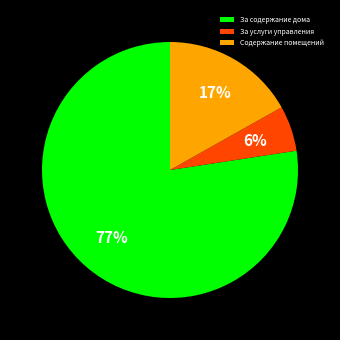

What is the largest slice in the pie chart?

За содержание дома